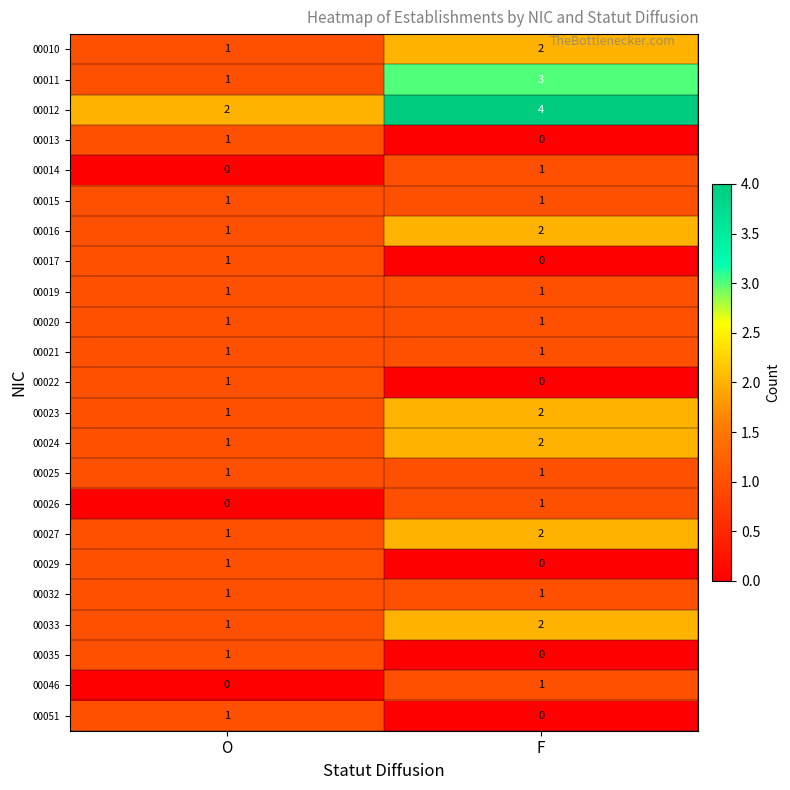

Read the 00012 value at F.

4